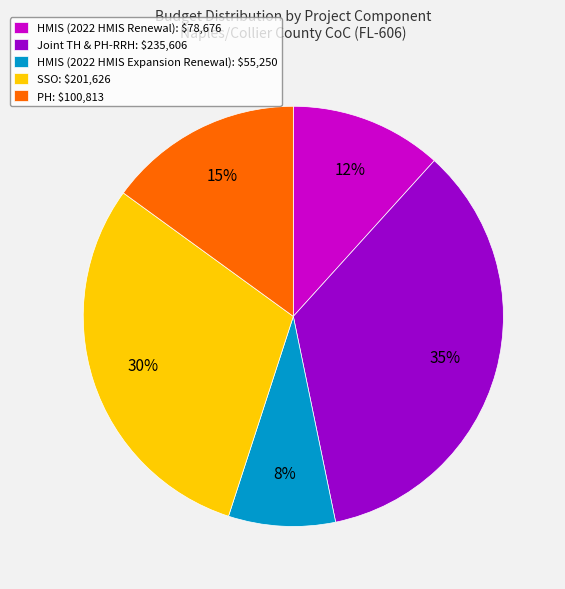

To the nearest percent, what is the difference between the HMIS (2022 HMIS Expansion Renewal) and Joint TH & PH-RRH slice percentages?

27%